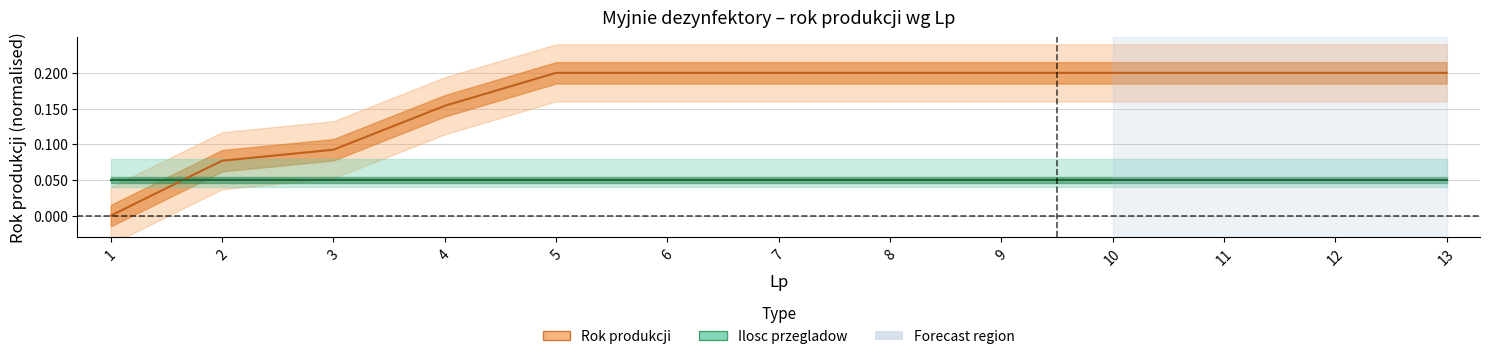

List the labels in order of value, largest first.

5, 6, 7, 8, 9, 10, 11, 12, 13, 4, 3, 2, 1